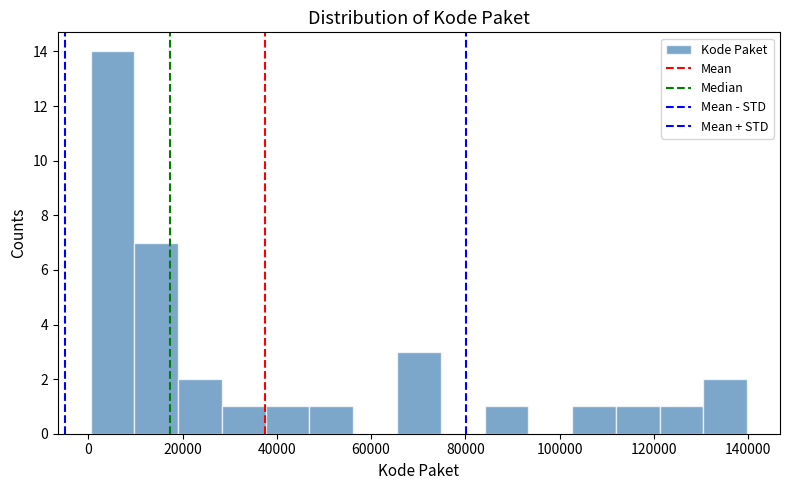

How tall is the bar that spans 28000 to 38000 on the x-axis? Neither the bar edges nor the heights are printed on the chart, so give them approximately, as read against the axes.

1